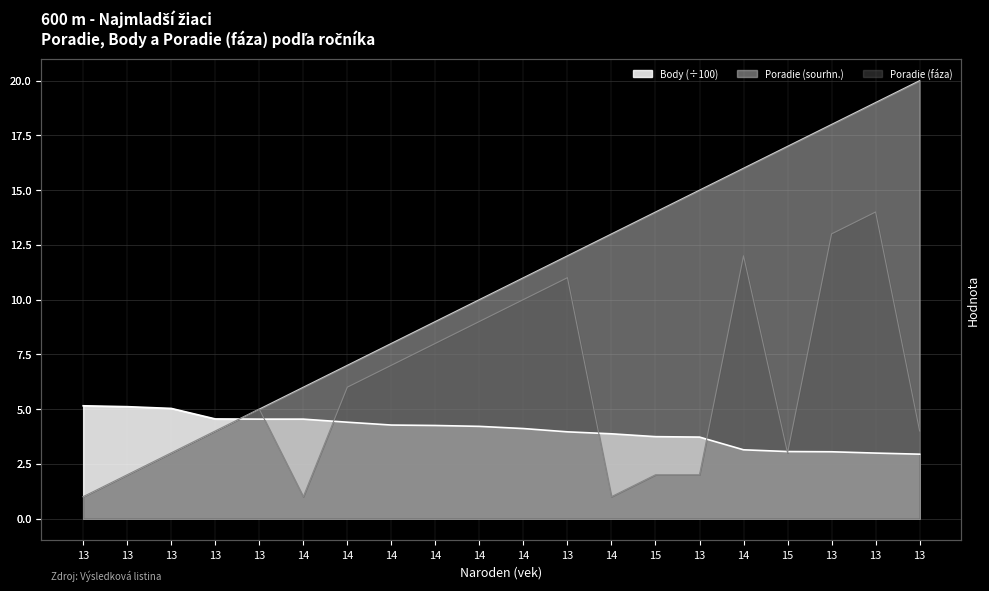

Rank the series at 15 from lowest to highest value.

Poradie (faza), Body, Poradie (sourhn.)